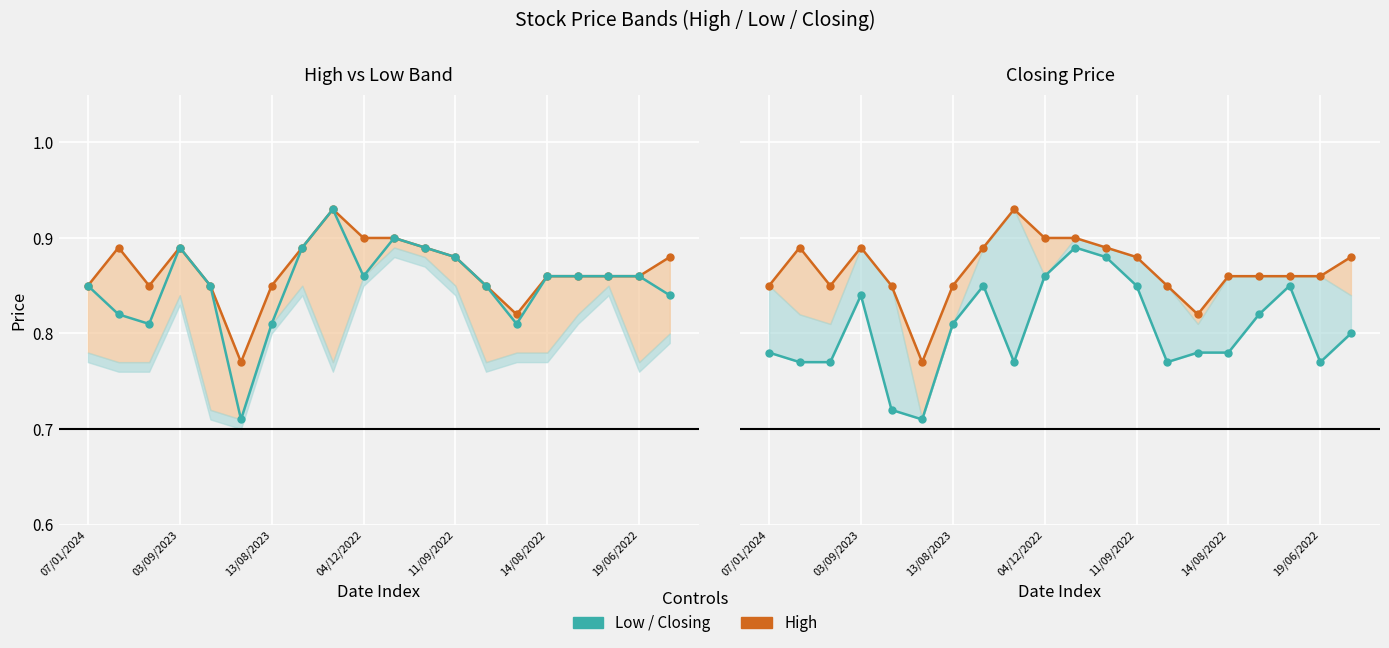

True or false: High and Closing cross at least once.

False